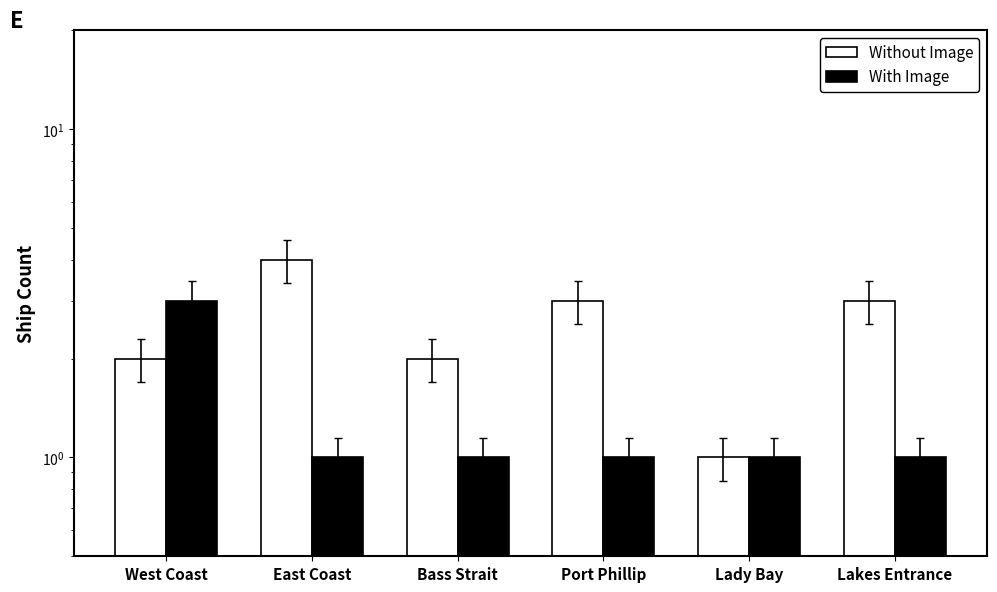

Count the number of data series in this chart.

2